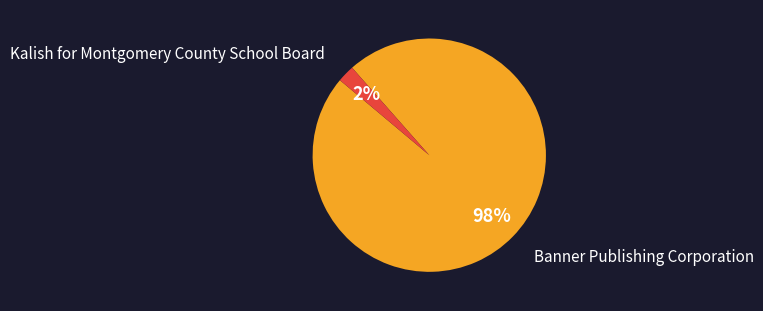

Count the number of slices in the pie.

2